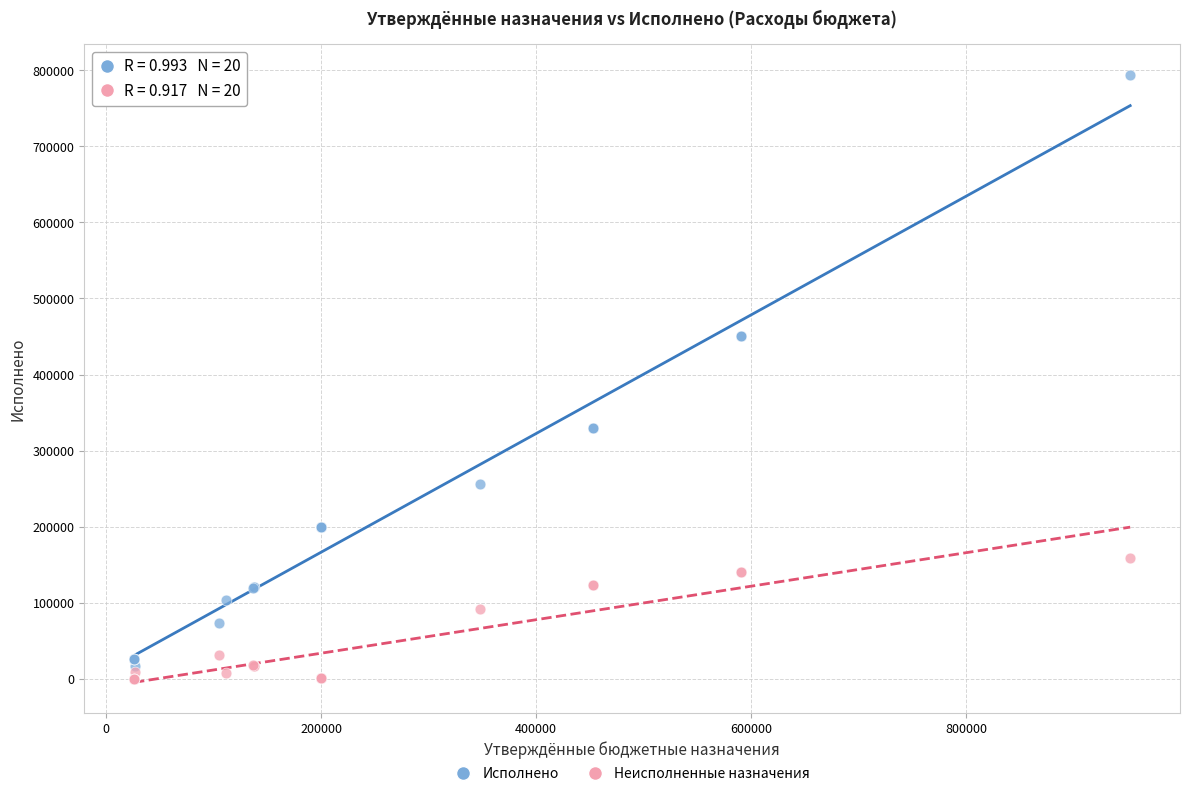

Which series contains the highest Y value?

Исполнено